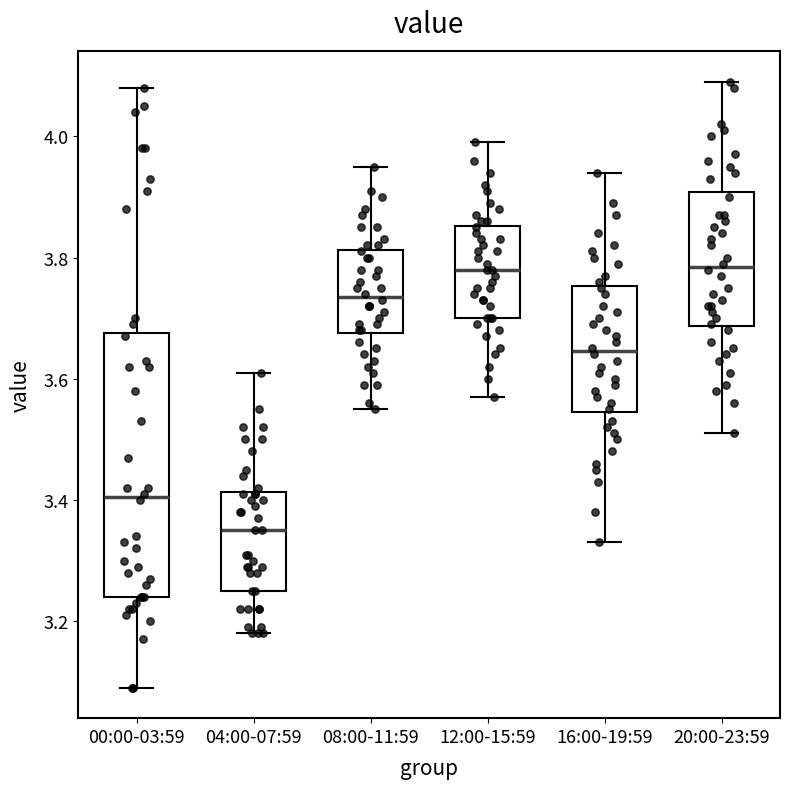

Which box has the lowest median line?

04:00-07:59